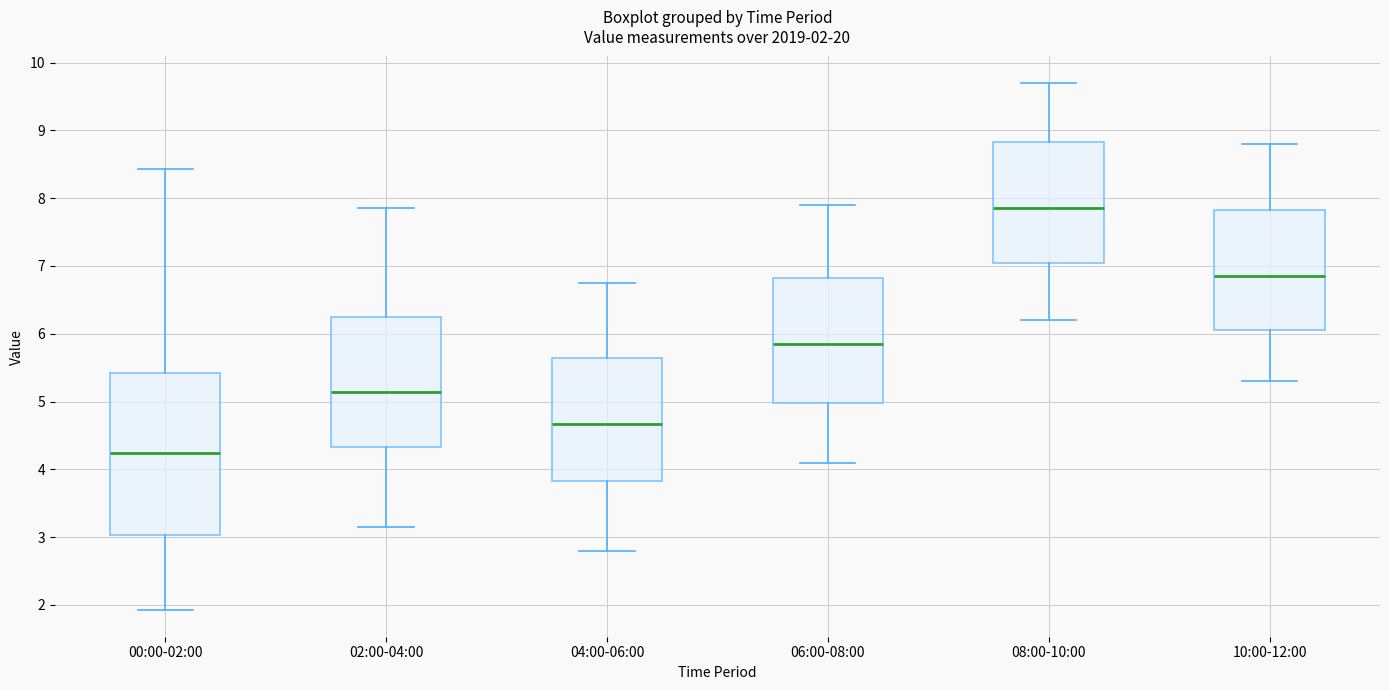

Which box's median line is the highest?

08:00-10:00